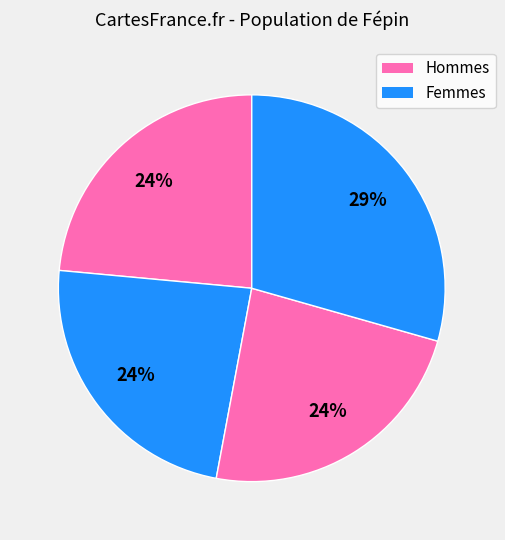

Count the number of slices in the pie.

4